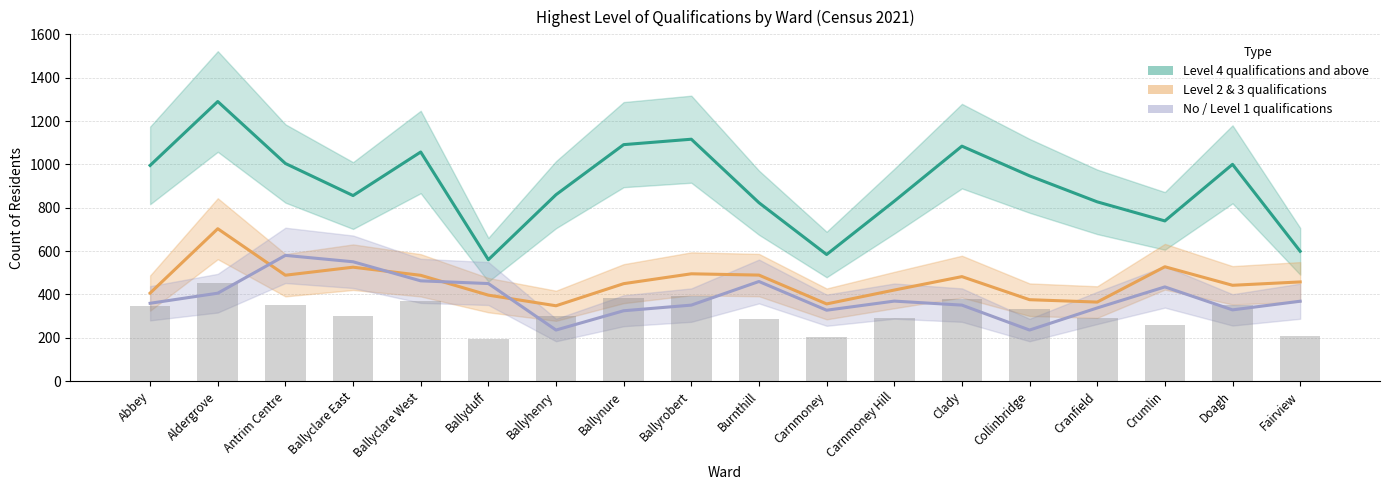

Which has a higher value, Ballyrobert or Cranfield?

Ballyrobert